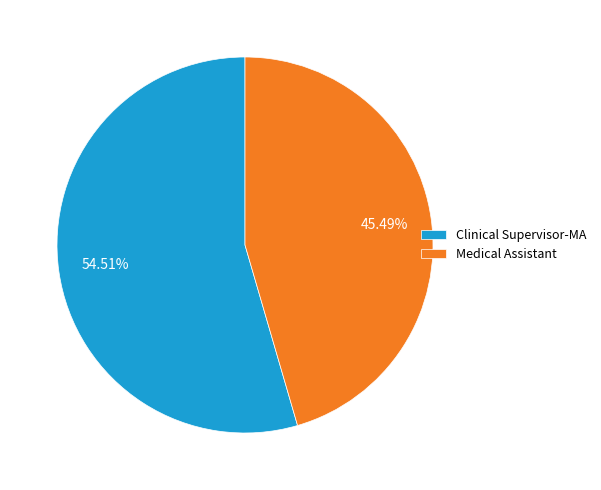

To the nearest percent, what portion does Clinical Supervisor-MA represent?

55%